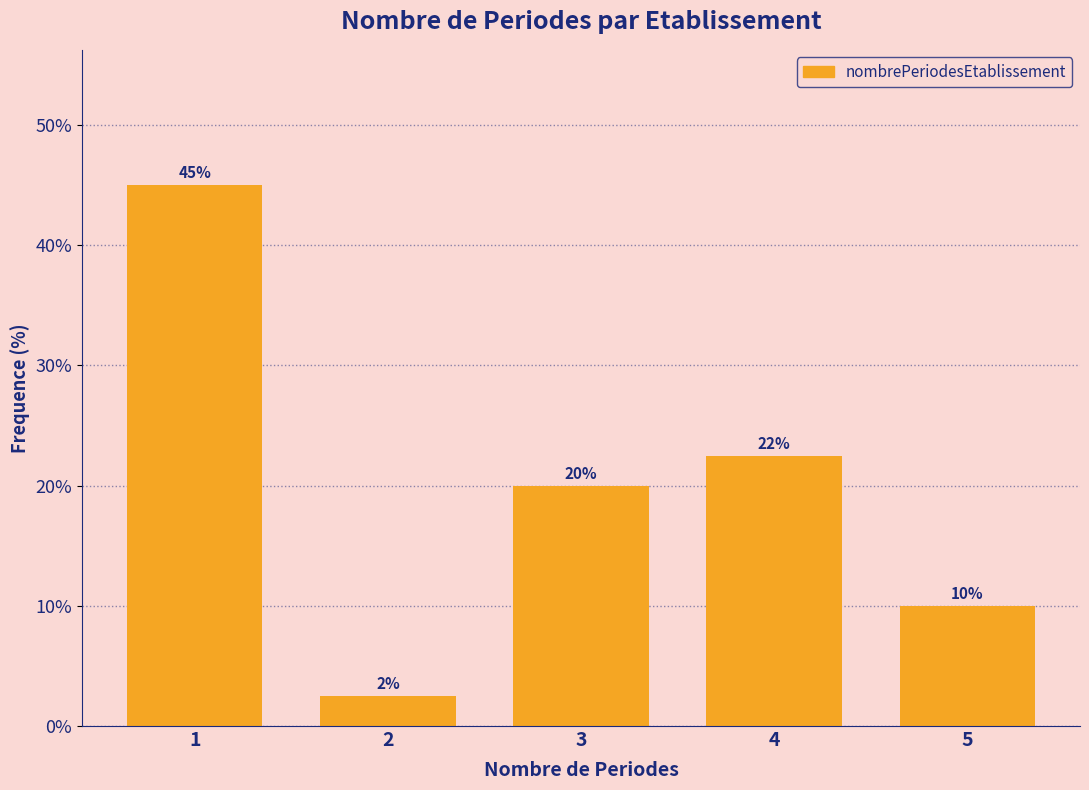

What is the difference between the maximum and second lowest values?

35.0